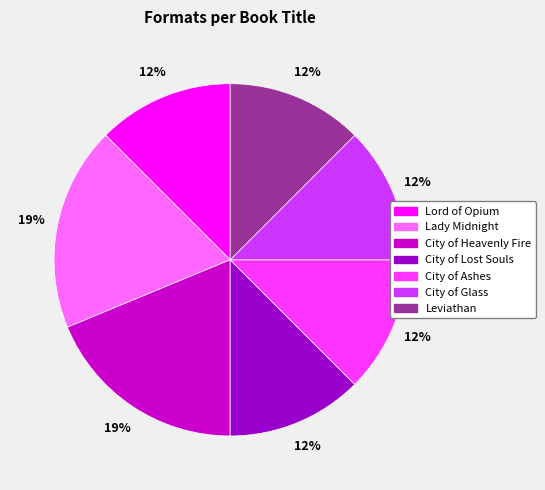

The Lady Midnight slice represents 27% of the pie. True or false?

False